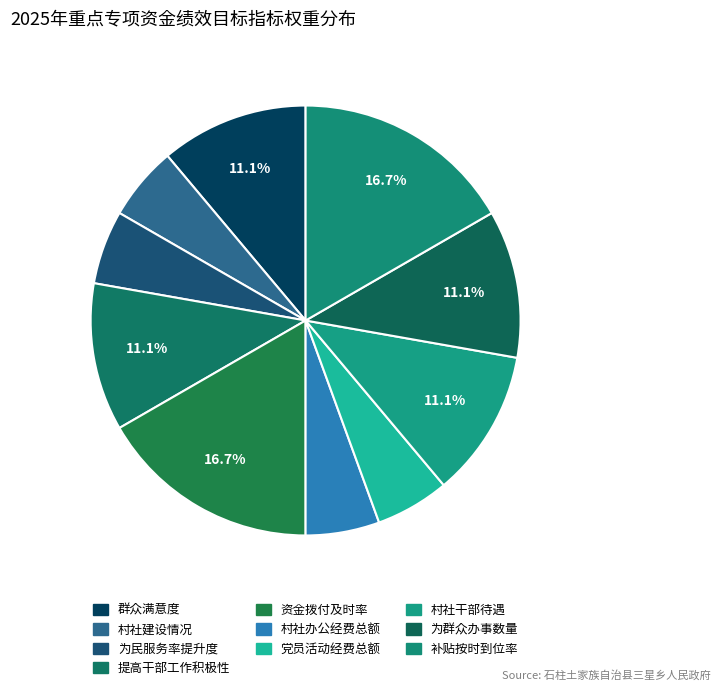

How many slices are in this pie chart?

10